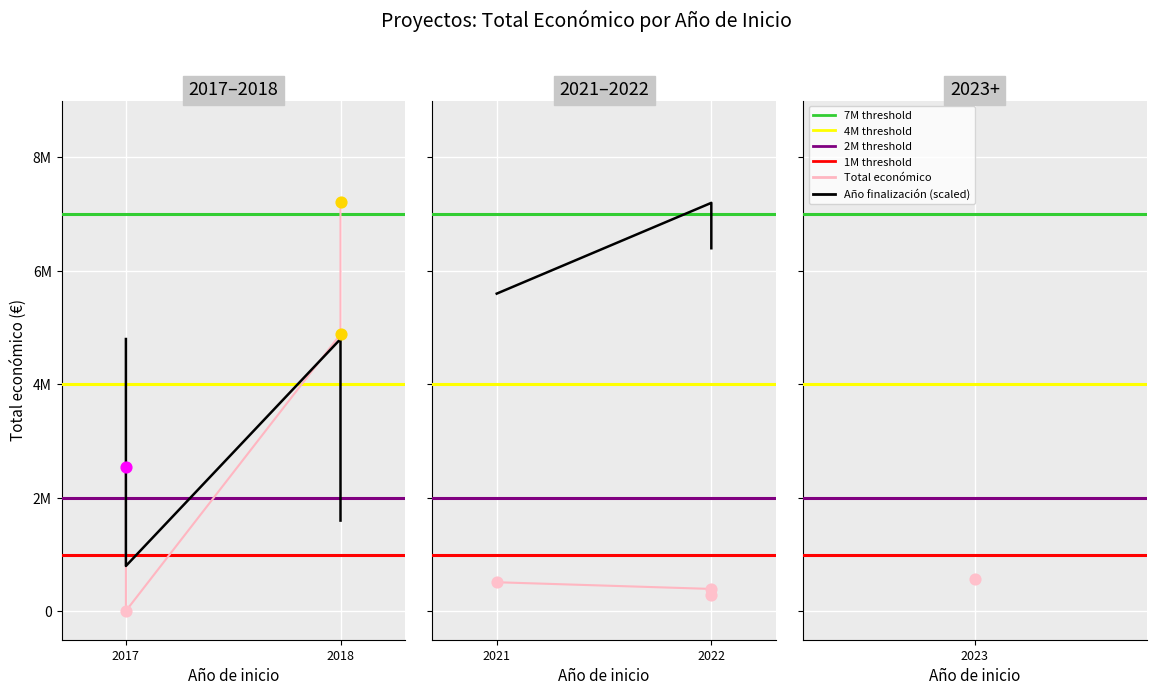

What is the total value across all series at 2023?

568323